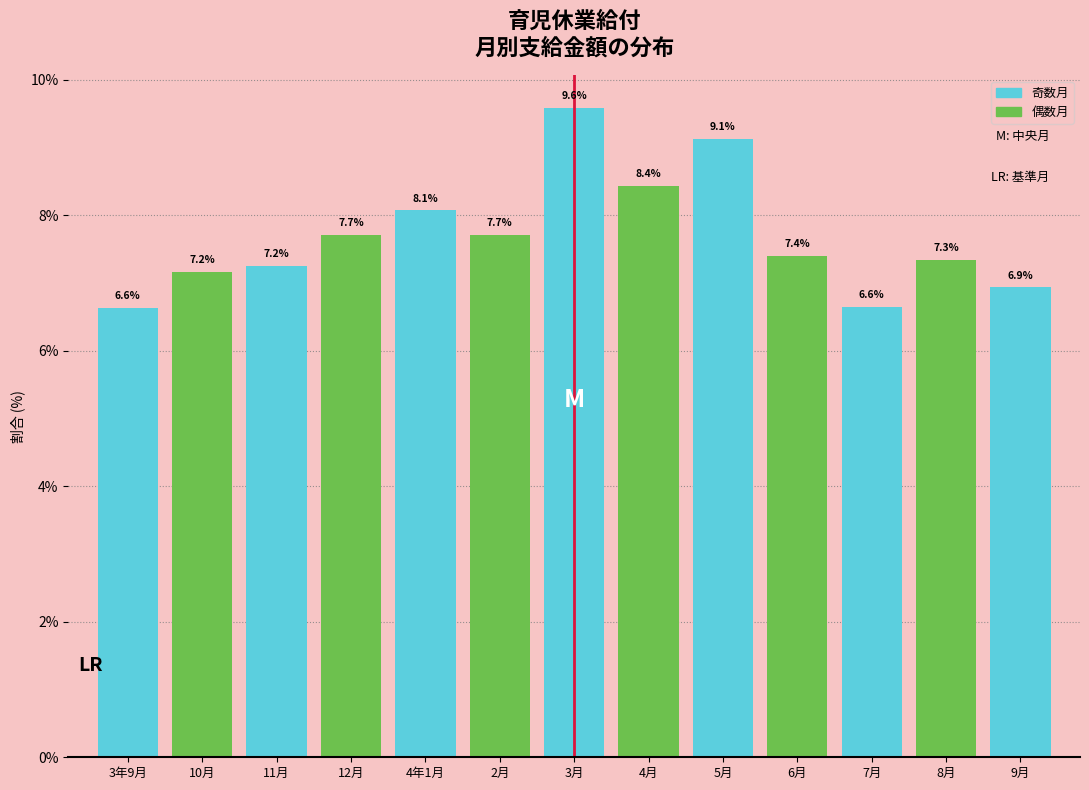

Reading left to right, list all the values displayed in this chart.

3年9月=6.6	10月=7.2	11月=7.2	12月=7.7	4年1月=8.1	2月=7.7	3月=9.6	4月=8.4	5月=9.1	6月=7.4	7月=6.6	8月=7.3	9月=6.9